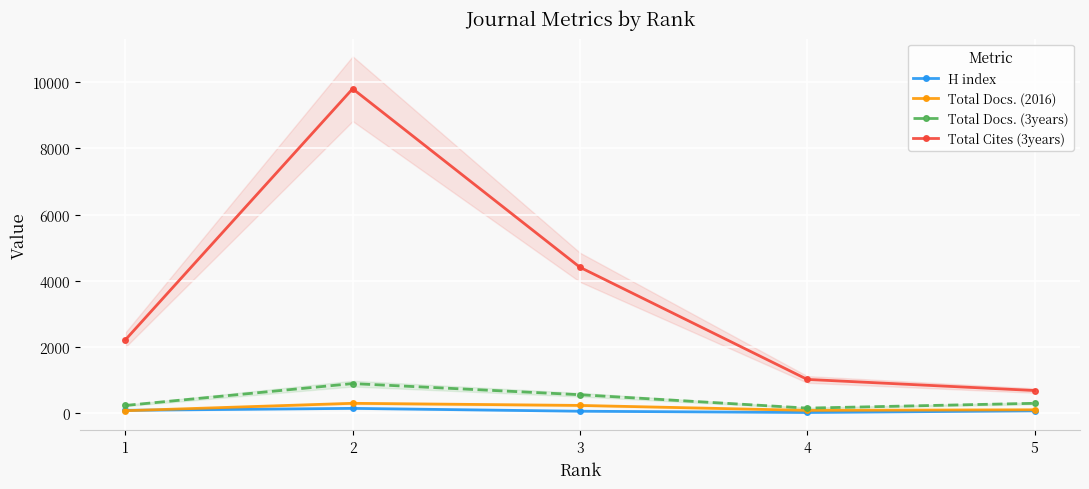

Is the value of Total Cites (3years) at 3 greater than the value of Total Docs. (2016) at 4?

Yes